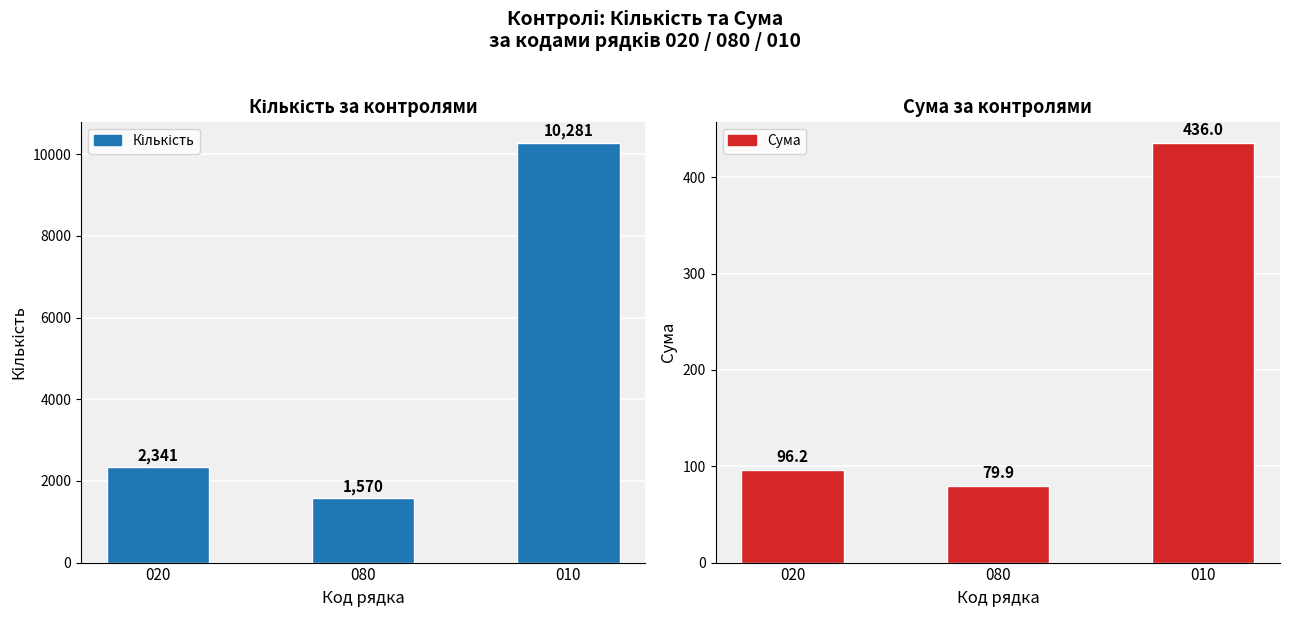

What is the maximum value shown in the chart?

10281.0